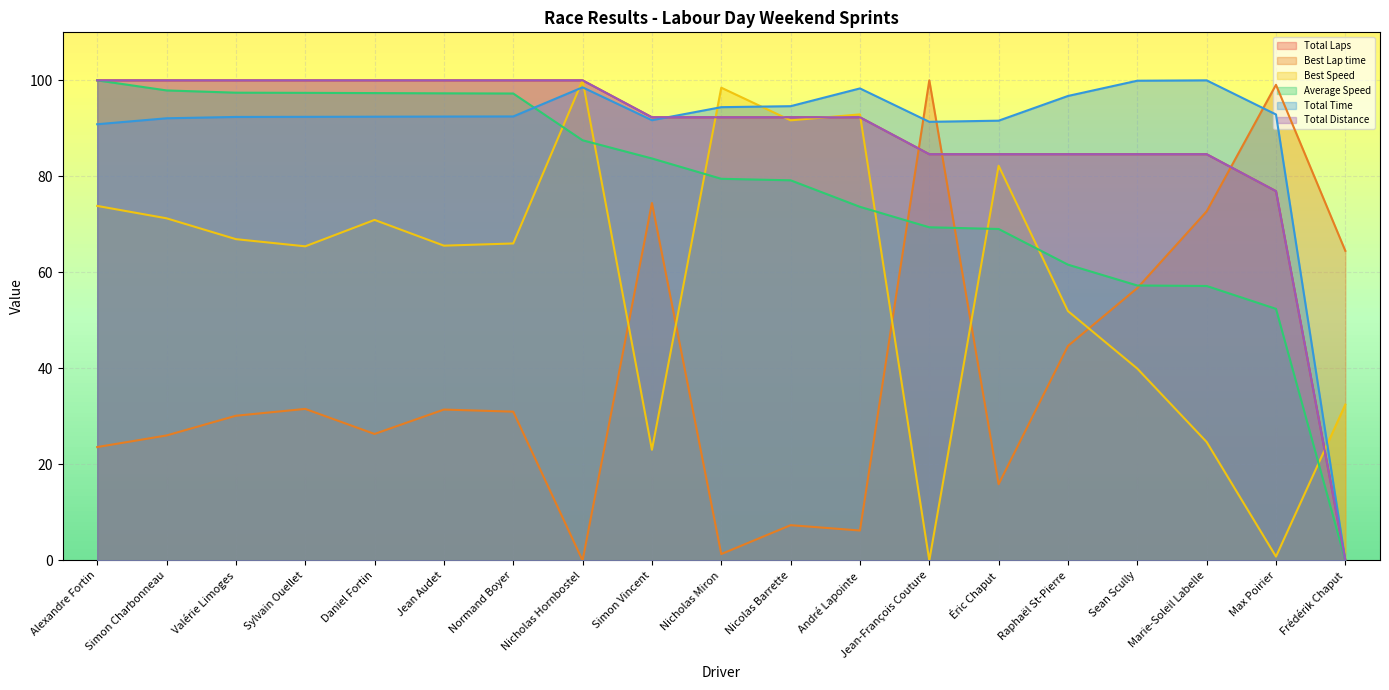

What is the sum of all Best Speed values?

1118.2